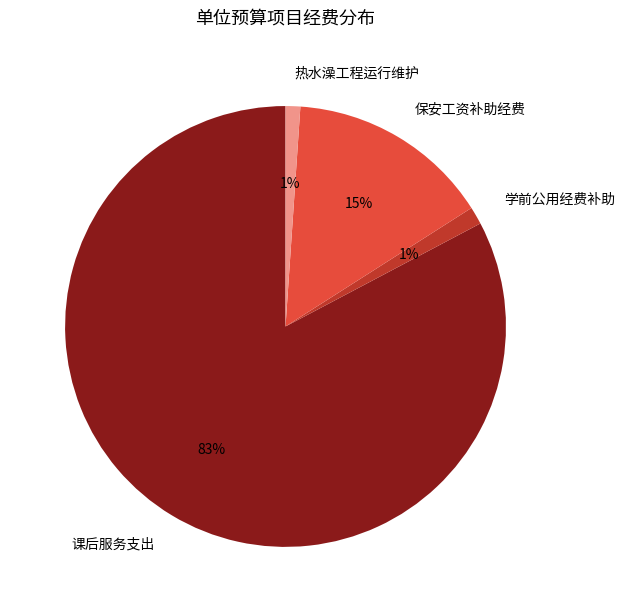

To the nearest percent, what is the combined percentage of 保安工资补助经费 and 热水澡工程运行维护?

16%